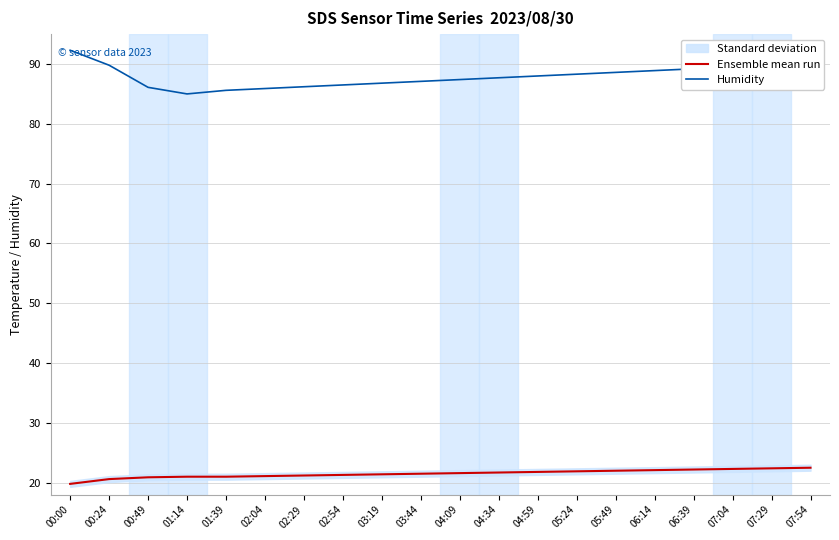

Rank the series at 03:19 from lowest to highest value.

Ensemble mean run, Humidity